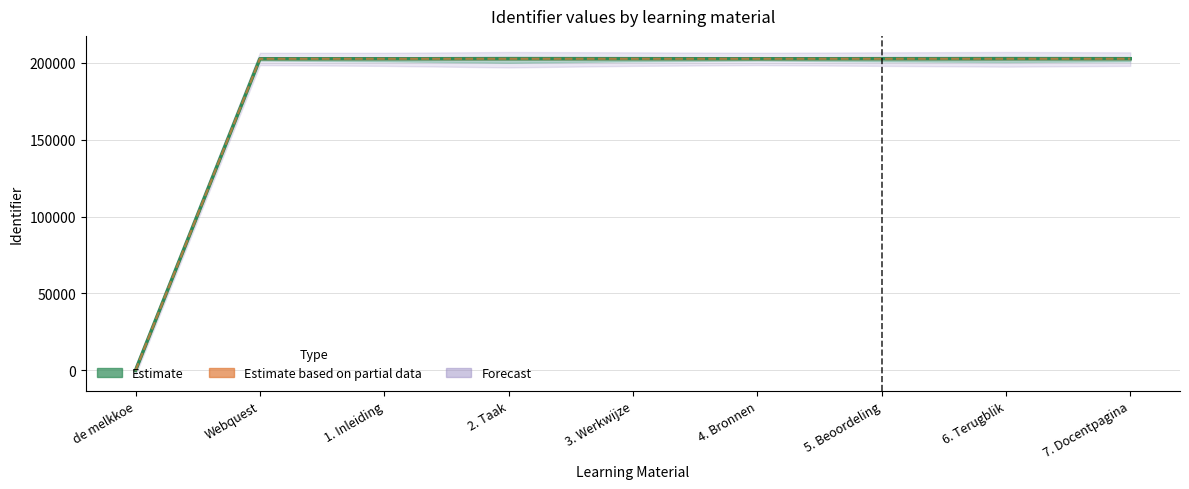

At which label is the value closest to 101319?

Webquest